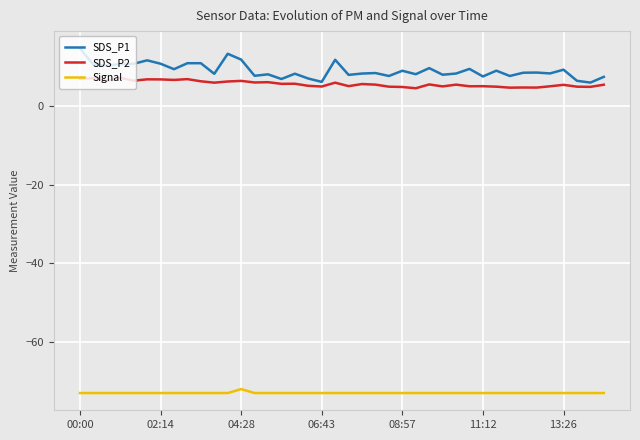

What is the minimum value shown in the chart?

-73.0